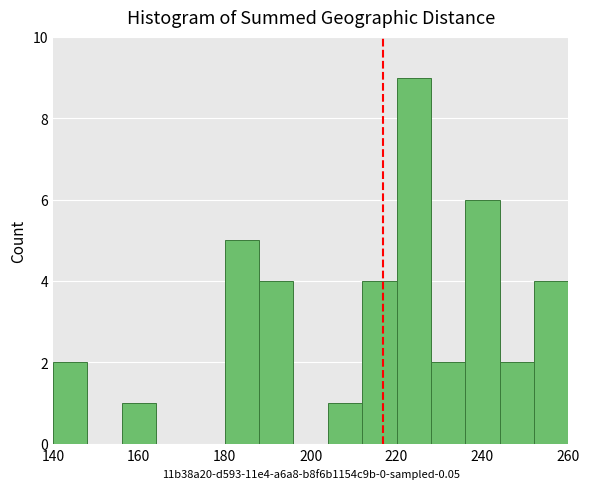

Reading left to right, list every bar in this chart as the range it spans on the x-axis followed by its height. The values are not printed on the chart, so give them approximately, as read against the axis.

140 to 148: 2
148 to 156: 0
156 to 164: 1
164 to 172: 0
172 to 180: 0
180 to 188: 5
188 to 196: 4
196 to 204: 0
204 to 212: 1
212 to 220: 4
220 to 228: 9
228 to 236: 2
236 to 244: 6
244 to 252: 2
252 to 260: 4